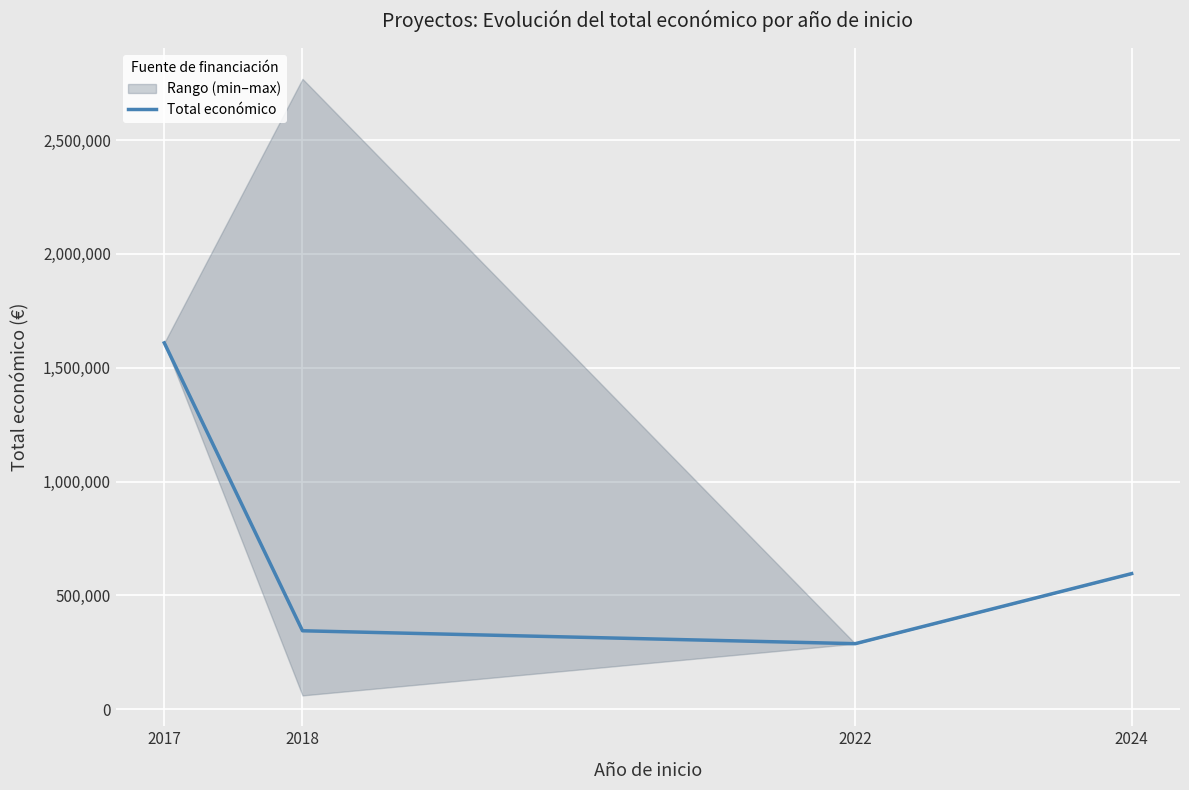

What is the smallest value displayed?

287559